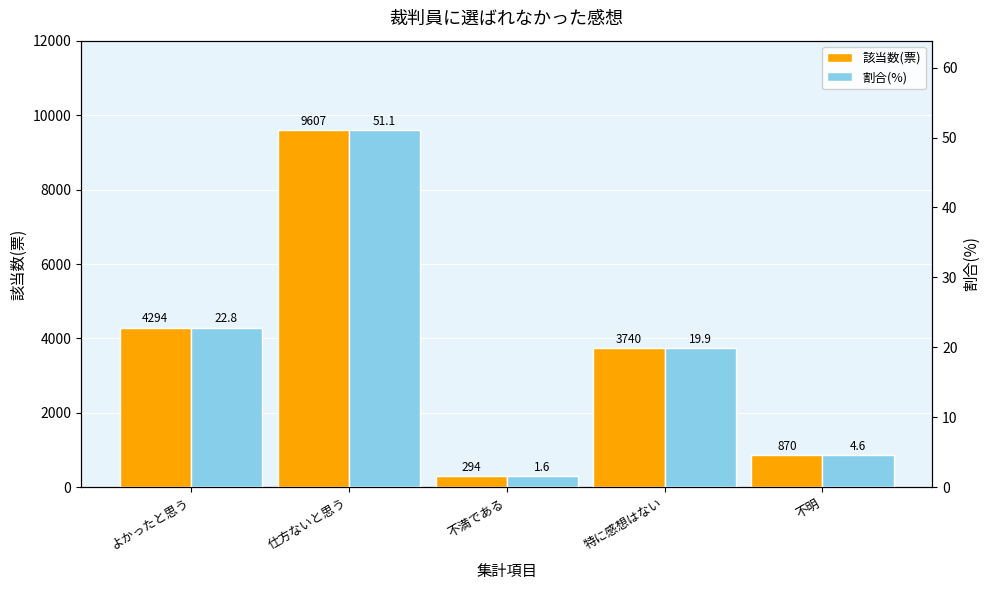

List the series in order of their overall mean, lowest first.

割合(%), 該当数(票)